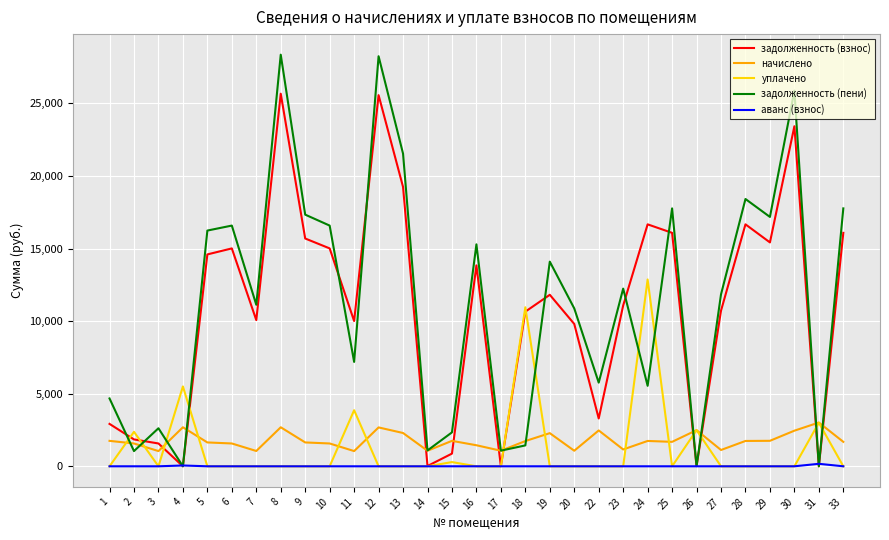

What is the spread (max minus min) of values at 6?

16579.3